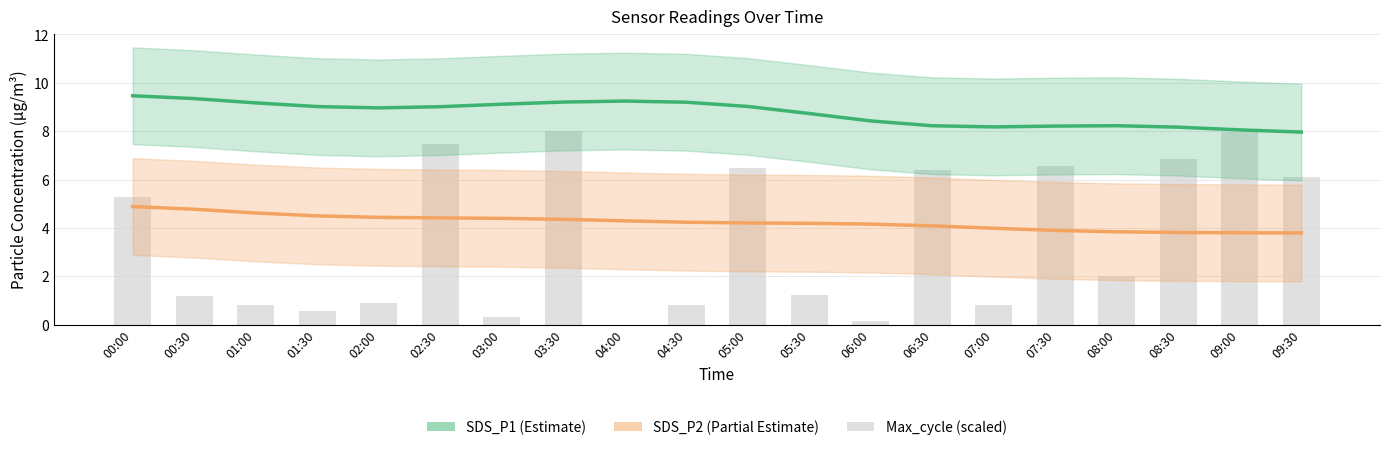

Between 05:30 and 08:00, which is larger?

05:30